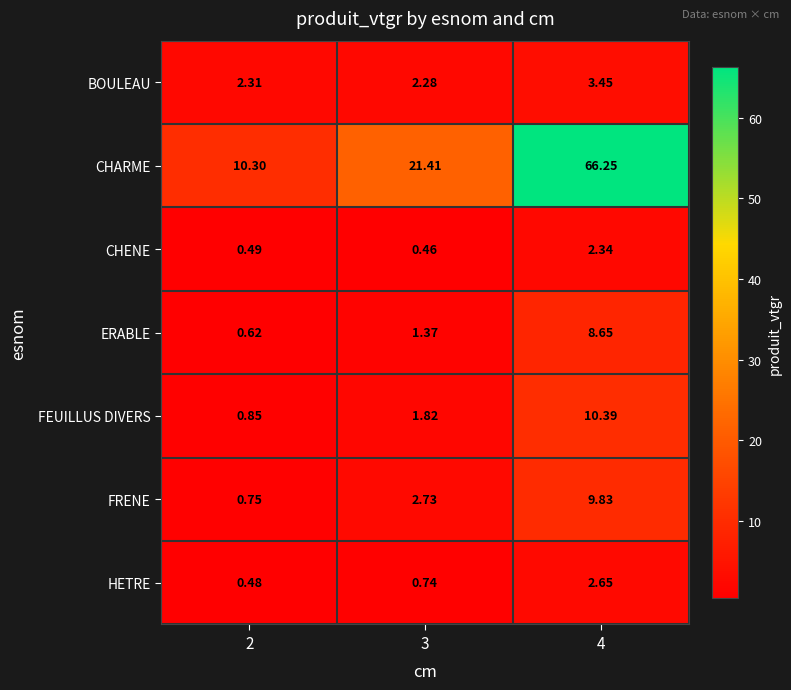

List the series in order of their peak value, lowest first.

CHENE, HETRE, BOULEAU, ERABLE, FRENE, FEUILLUS DIVERS, CHARME